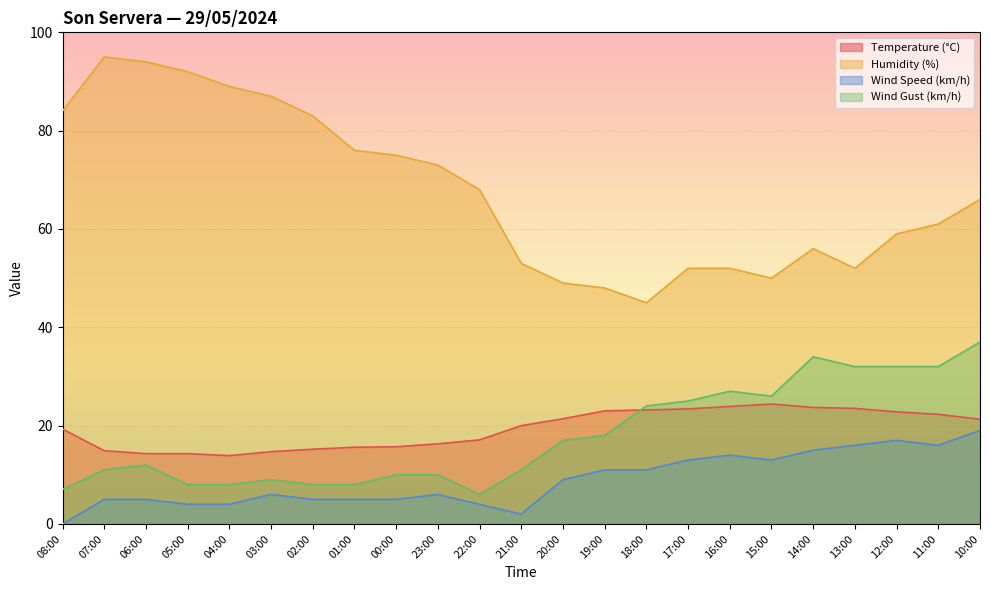

Which series changed the most between 12:00 and 11:00?

Humidity (%)